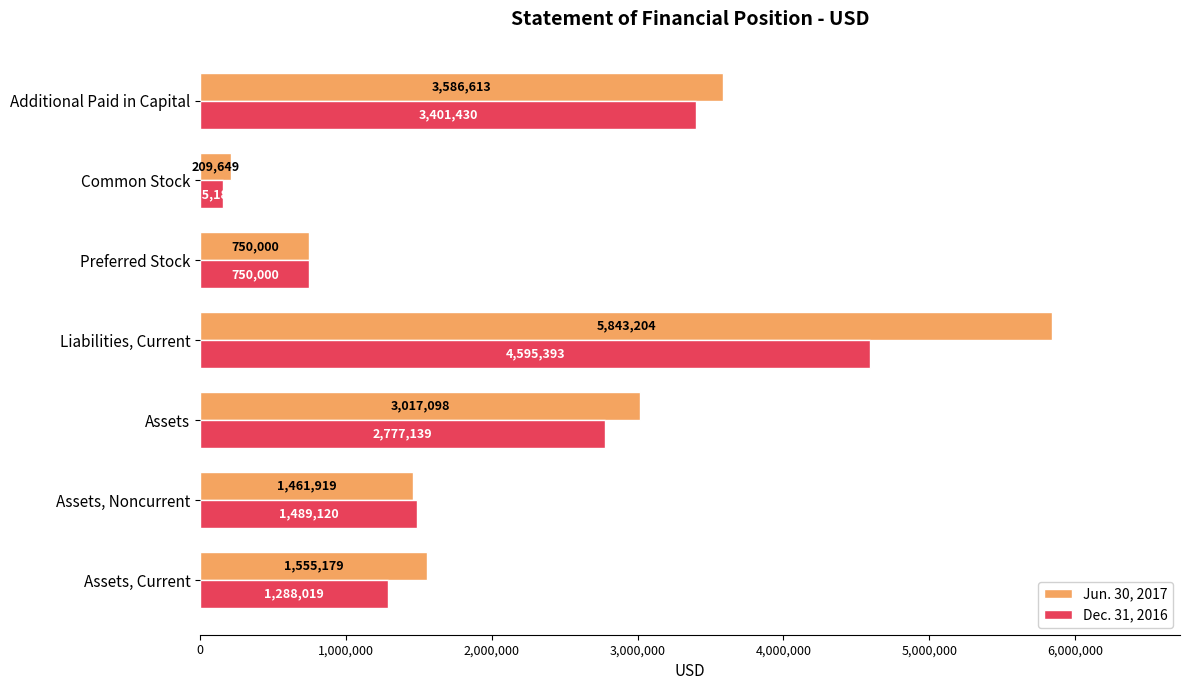

What value does the Jun. 30, 2017 series have at Liabilities, Current?

5843204